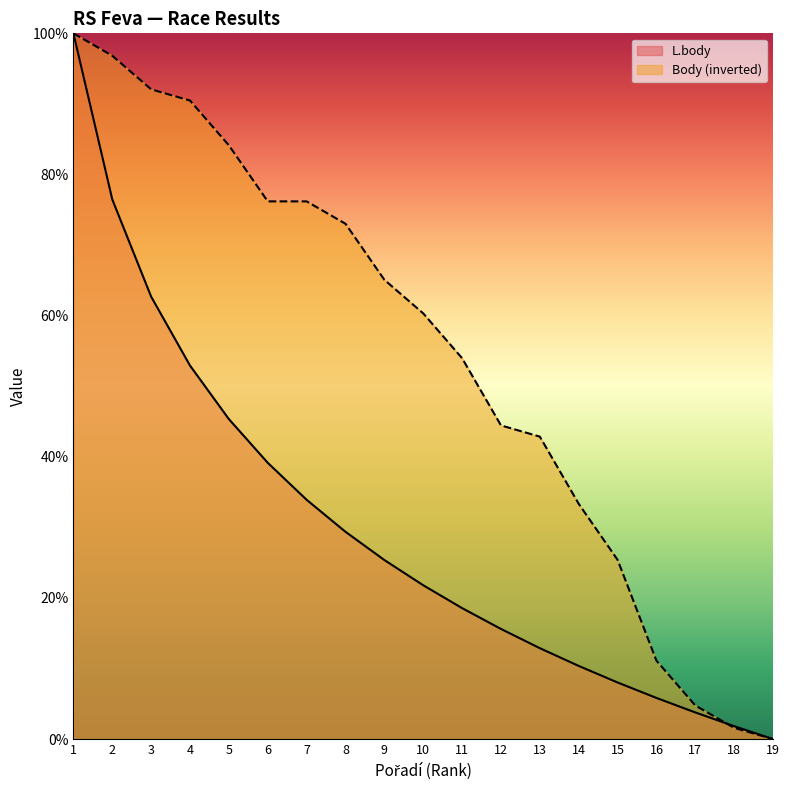

Is the value of L.body at 13 greater than the value of Body at 14?

No